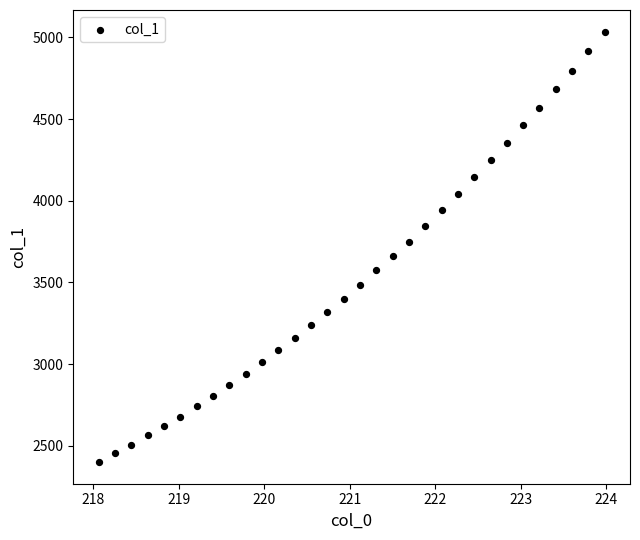

What is the range of X values (max minus min)?

5.9